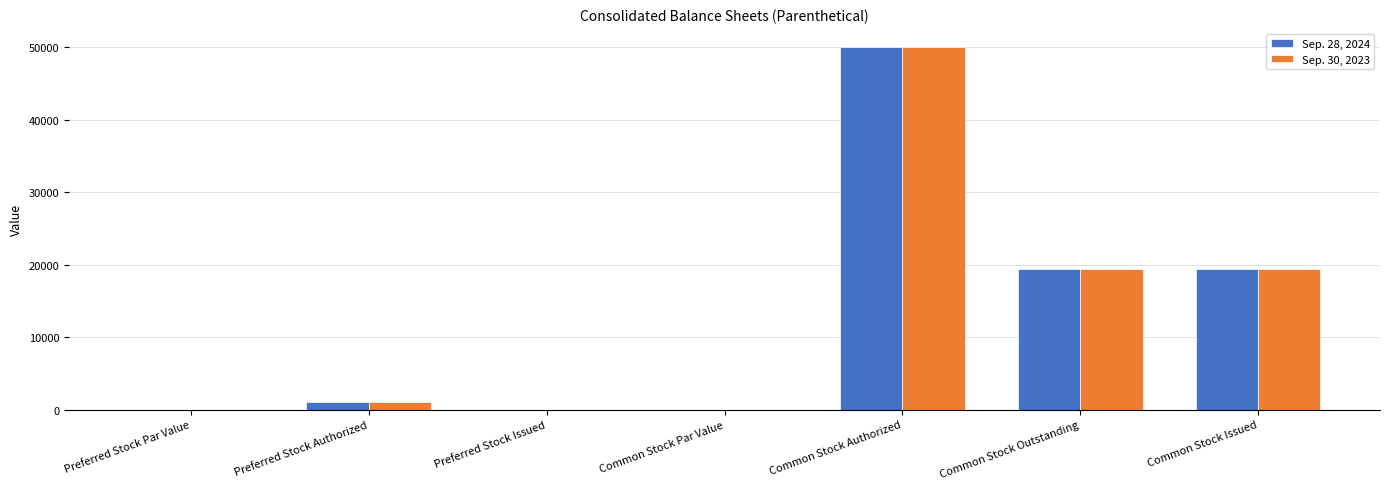

How many categories are shown in the chart?

7